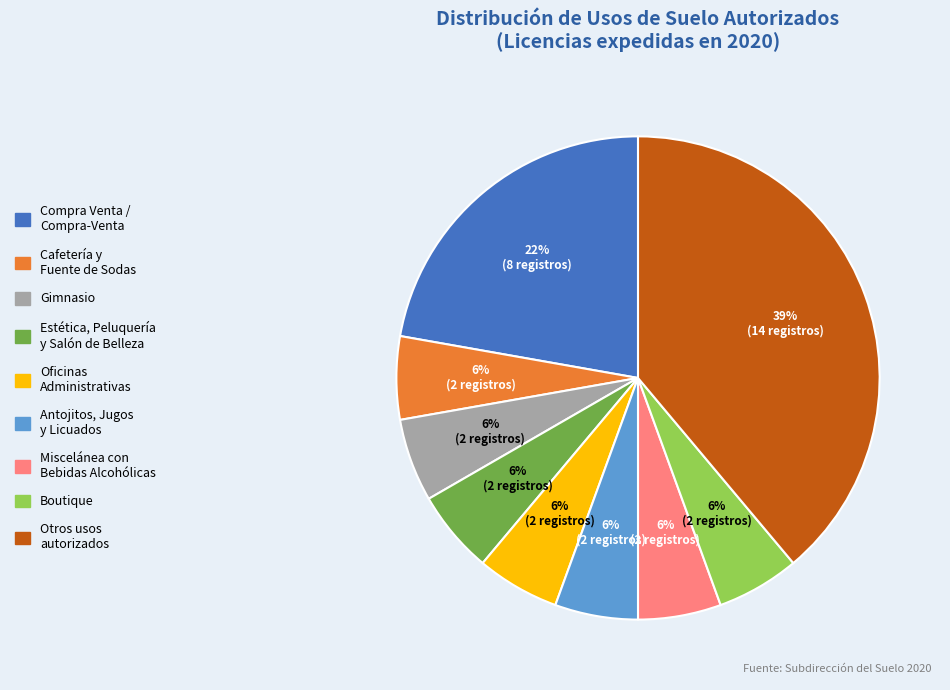

How many segments does this pie chart have?

9